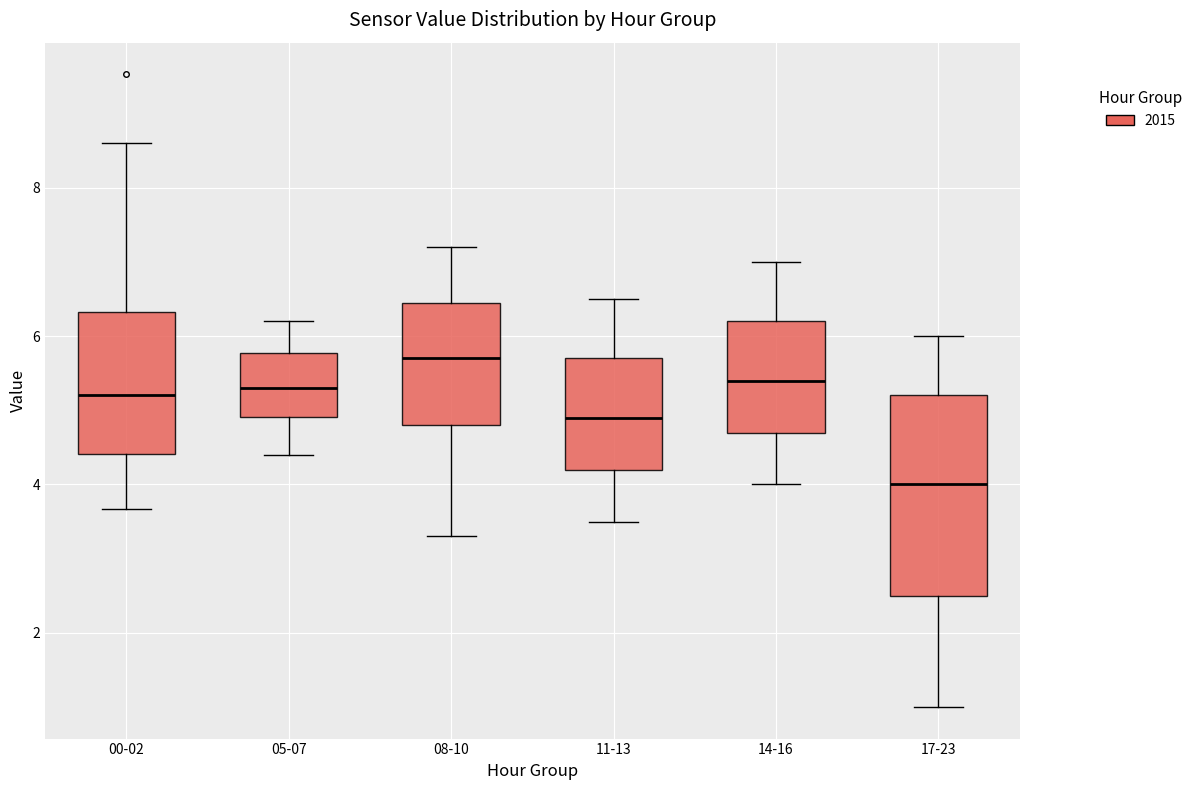

Which box is the tallest, from its lower edge to its upper edge?

17-23